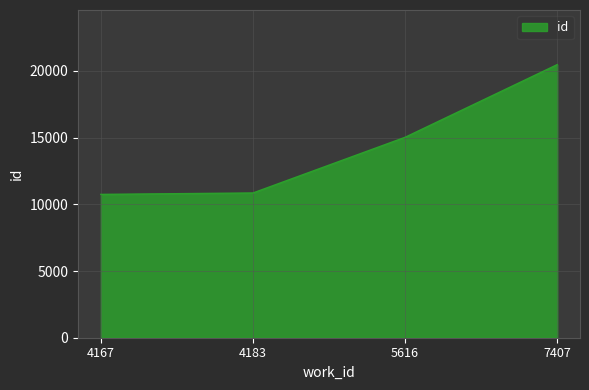

The chart shows a value of 6144 at 4167. True or false?

False